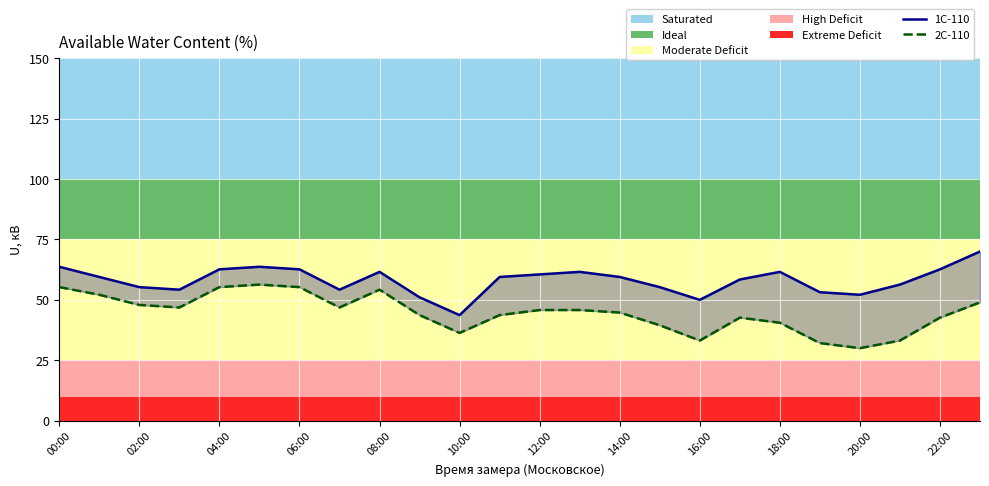

How many values in the 1С-110 series are below 59?

11